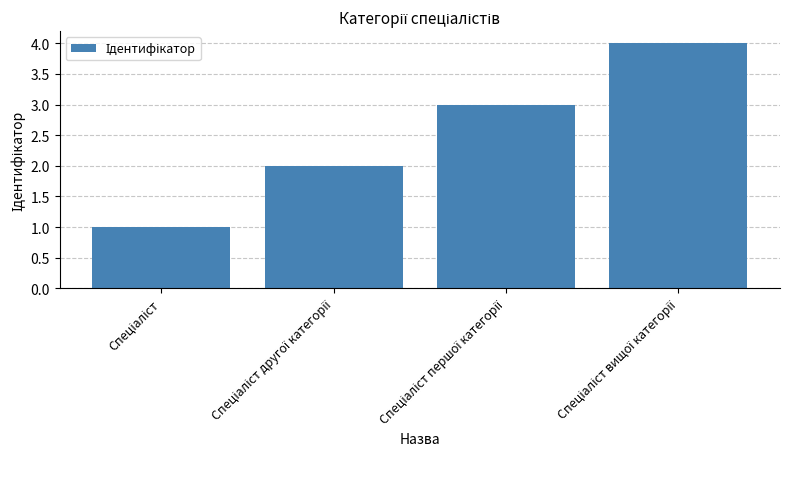

What is the sum of all values?

10